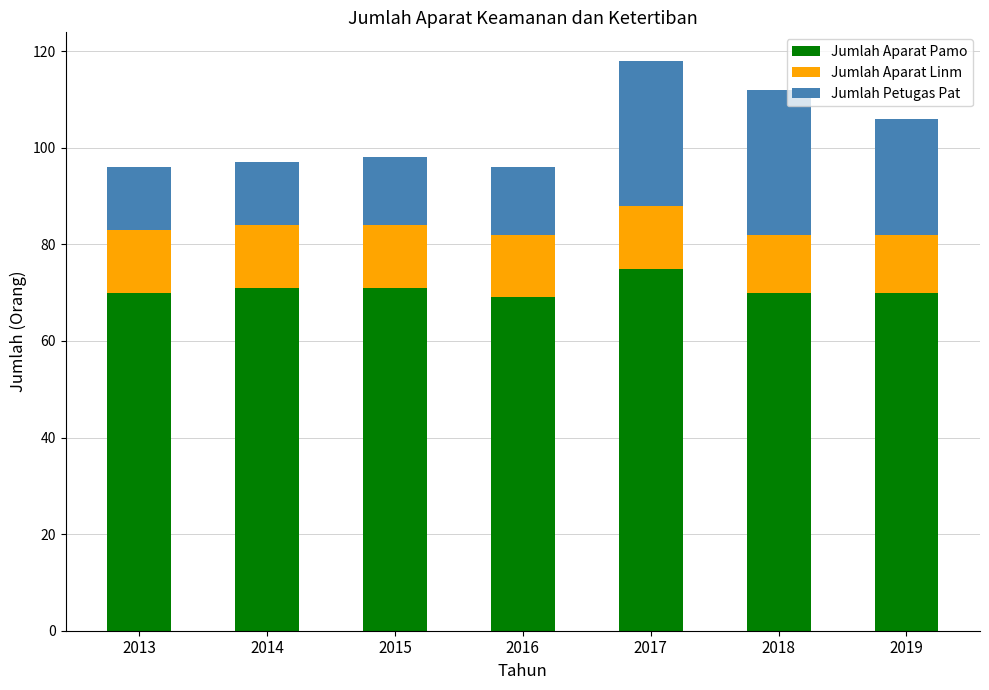

At which category is the sum across all series the highest?

2017